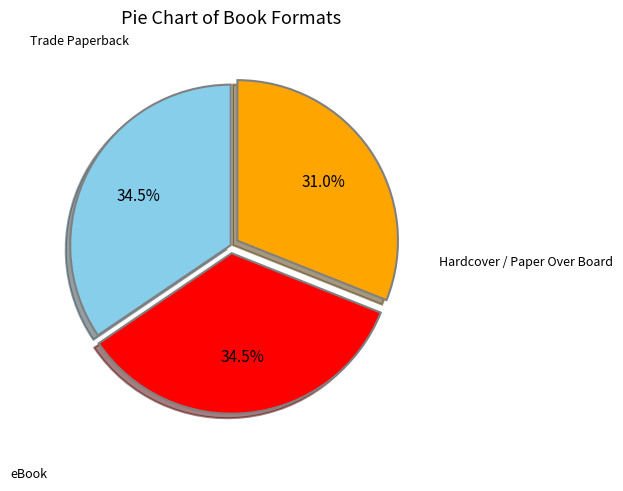

How many slices are in this pie chart?

3